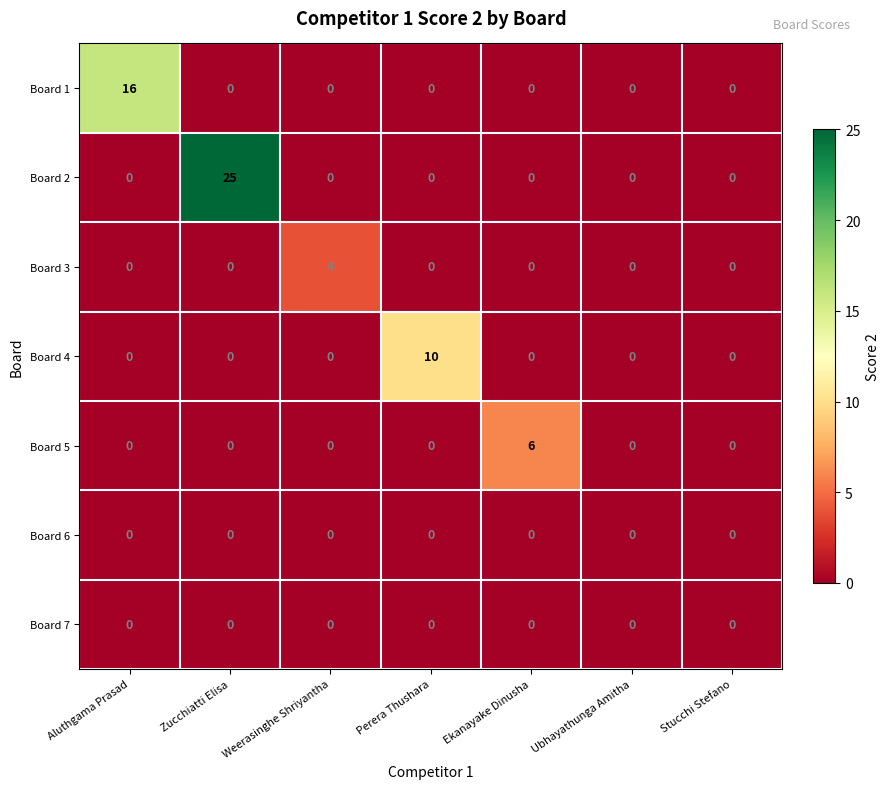

Count the number of categories in the chart.

7